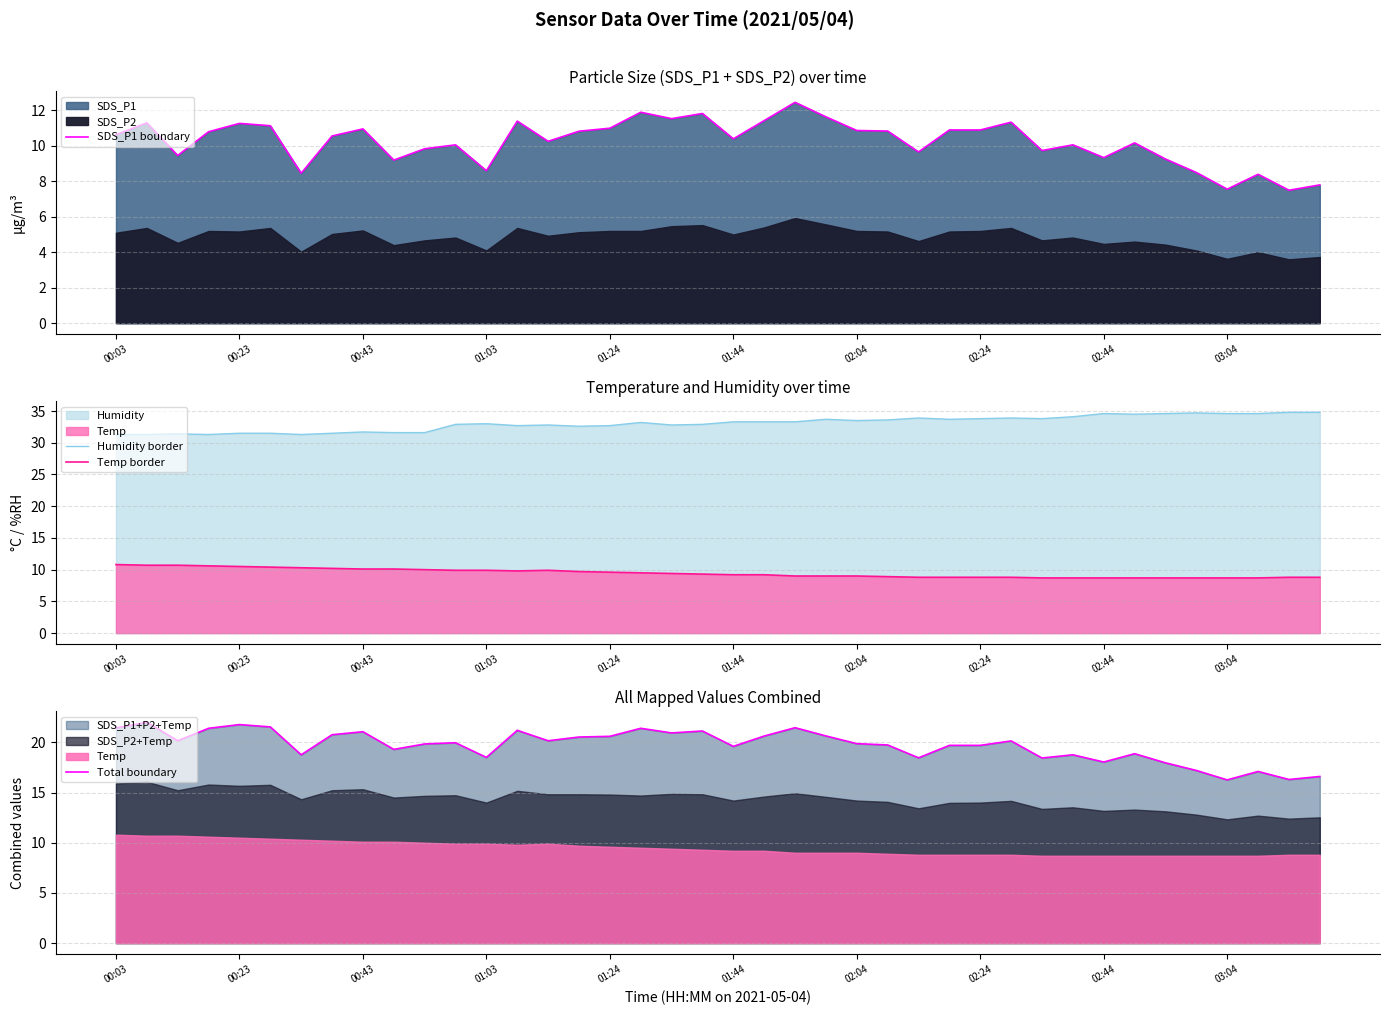

What is the average value of the Total boundary series?

19.7